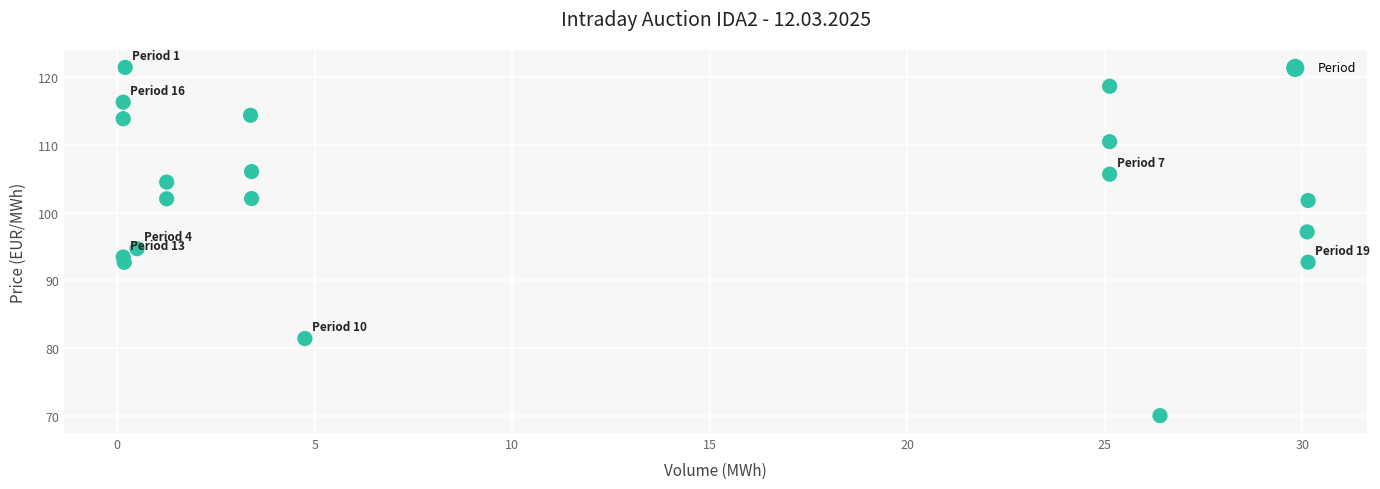

What is the range of X values (max minus min)?

30.0